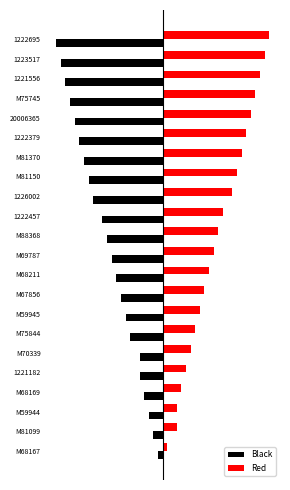

What are all the series names shown in the legend?

Black, Red